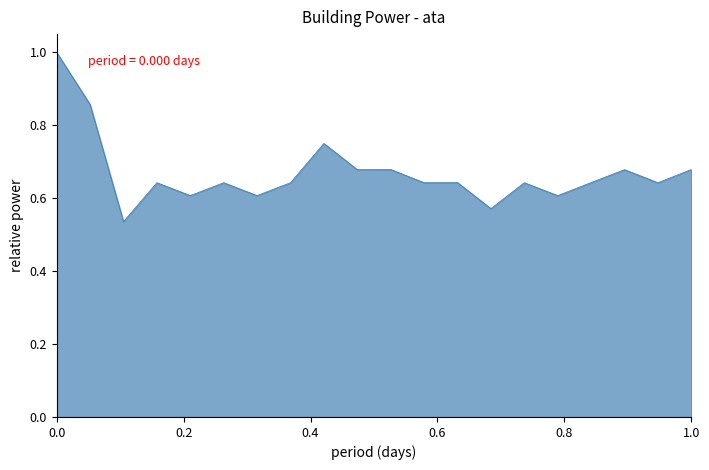

What is the maximum value shown in the chart?

1.0